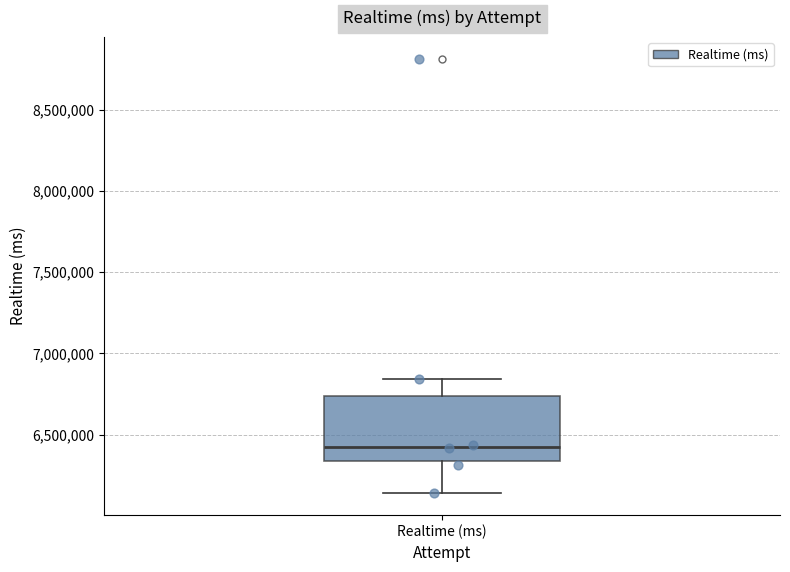

Transcribe this box plot: give where the median line is, the range the box spans, and where the two whiskers end, as read against the y-axis. The values are not printed on the chart, so give them approximately, as read against the axis.

median 6450000, box 6350000 to 6750000, whiskers 6150000 to 6850000